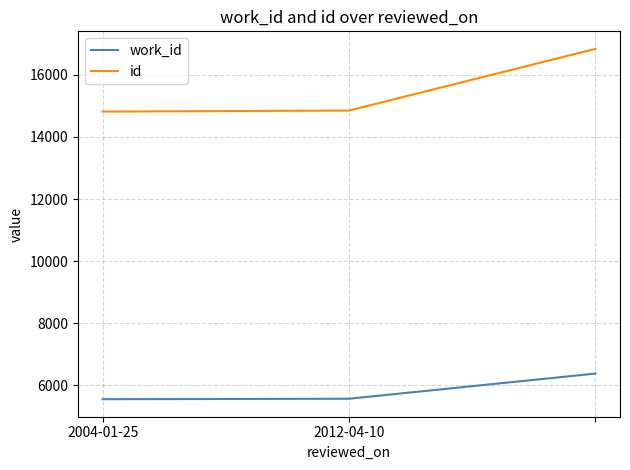

How many distinct data groups are displayed?

2